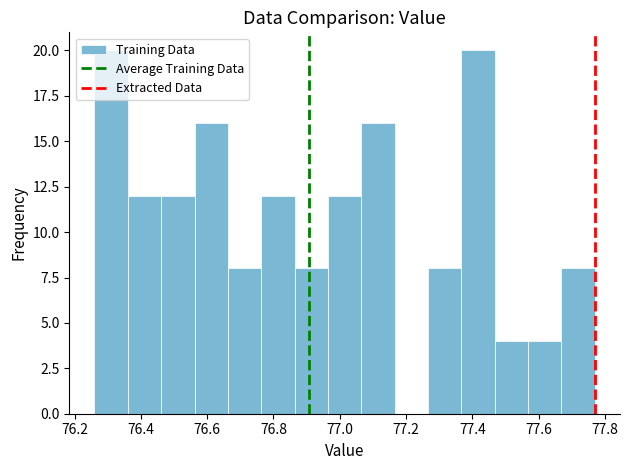

How tall is the bar that spans 76.56 to 76.66 on the x-axis? Neither the bar edges nor the heights are printed on the chart, so give them approximately, as read against the axes.

16